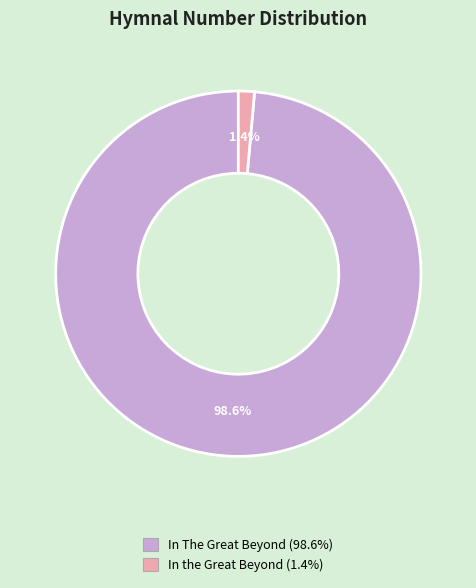

To the nearest percent, what is the average slice percentage?

50%